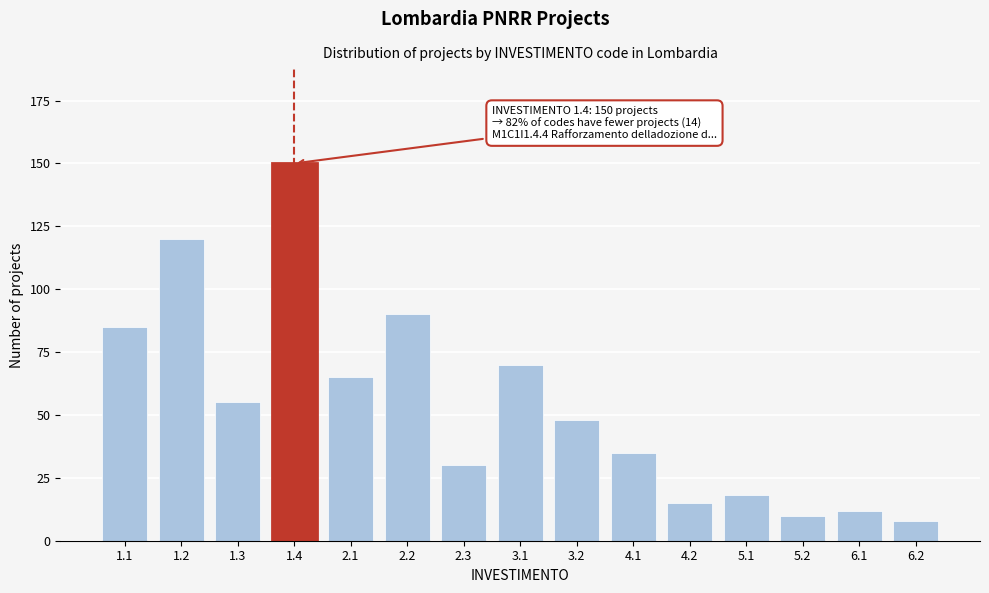

Reading left to right, extract all data points from this chart.

1.1=85	1.2=120	1.3=55	1.4=150	2.1=65	2.2=90	2.3=30	3.1=70	3.2=48	4.1=35	4.2=15	5.1=18	5.2=10	6.1=12	6.2=8